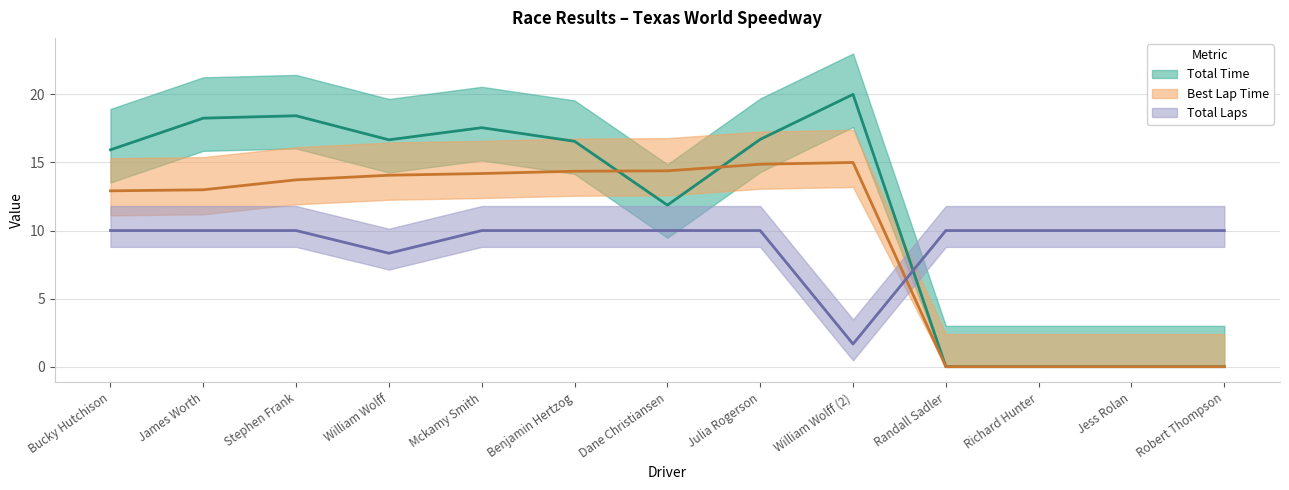

How many positive values does the Total Time series have?

9